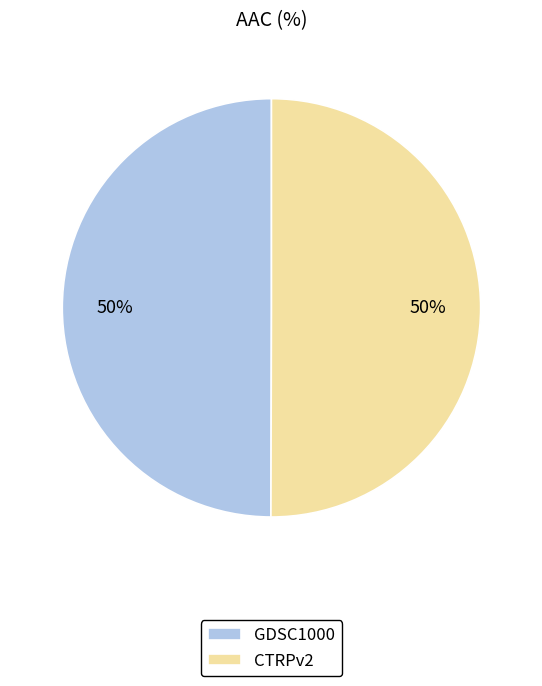

To the nearest percent, what is the average slice percentage?

50%